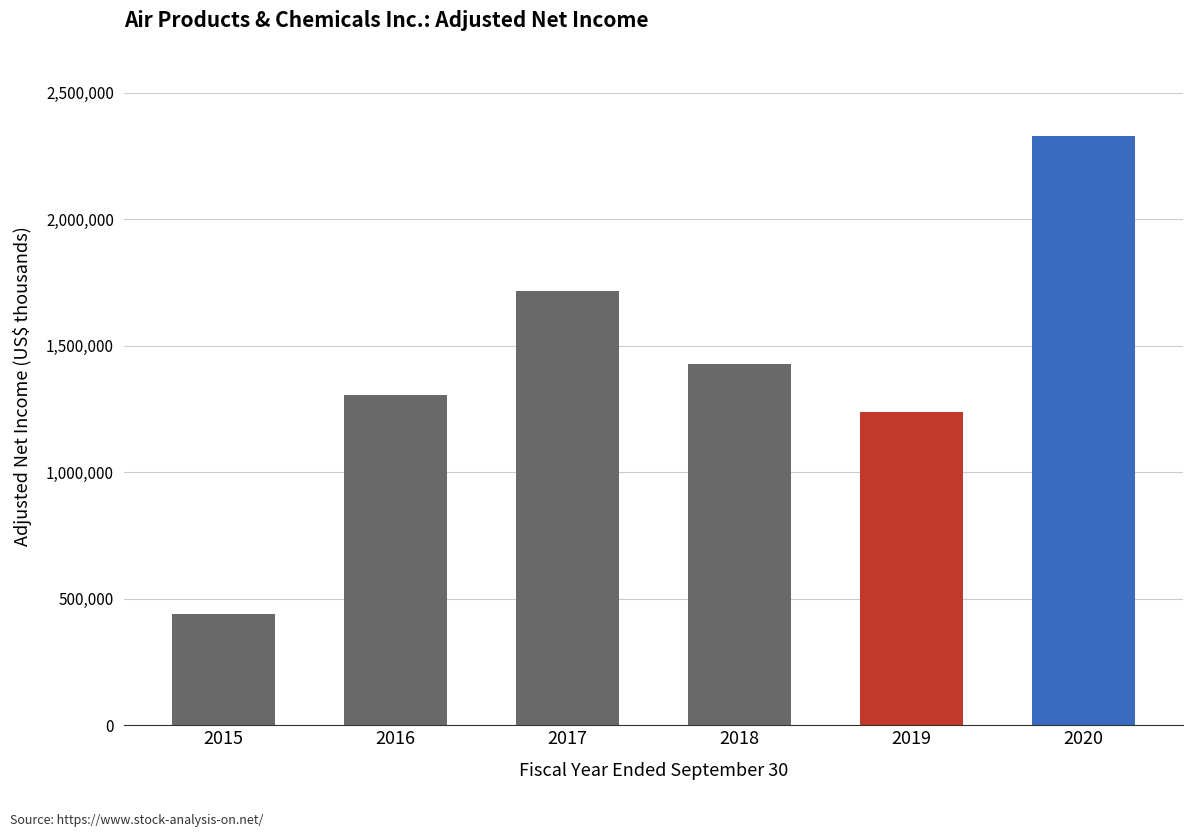

The chart shows a value of 3376585 at 2020. True or false?

False